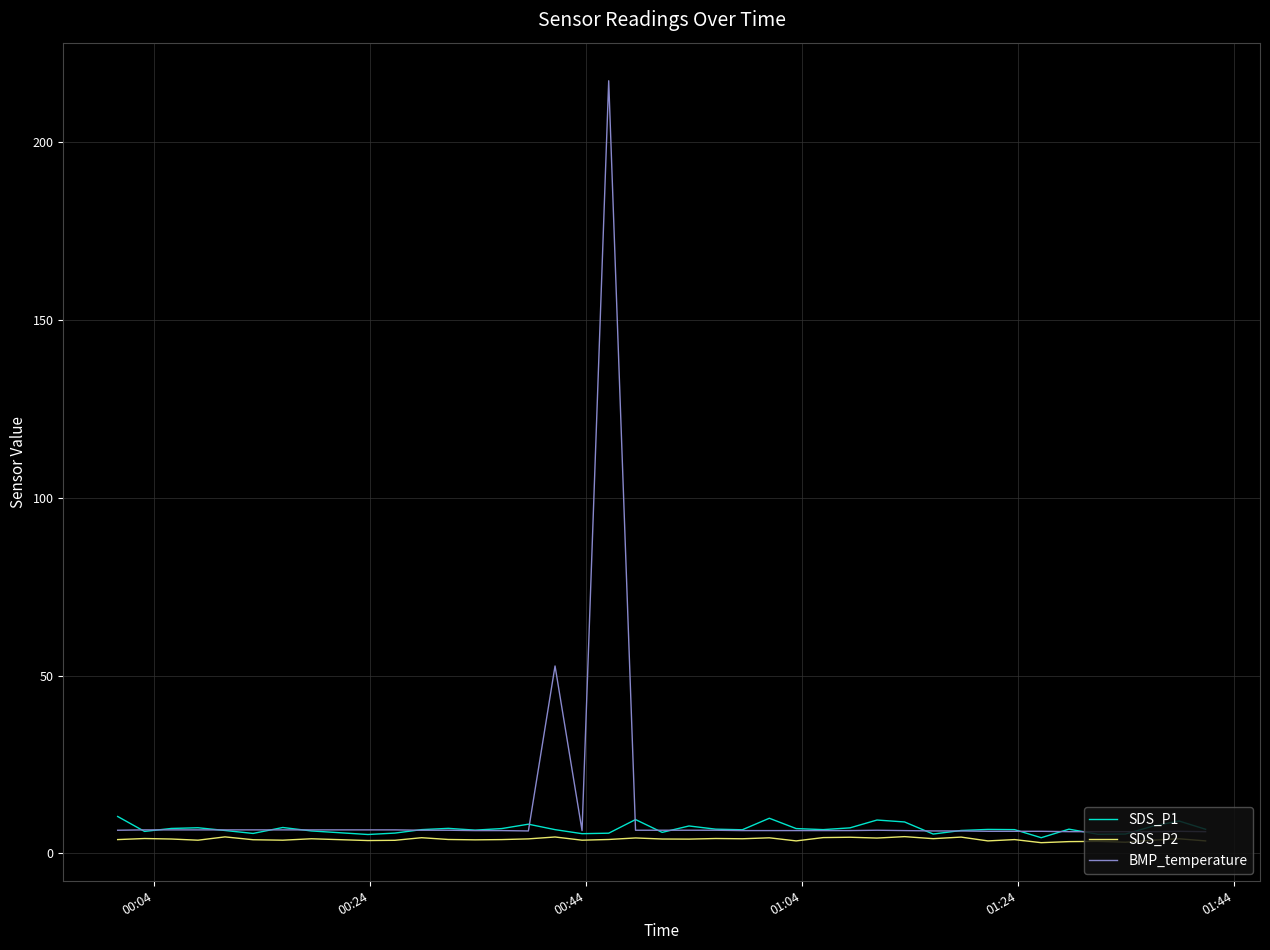

Rank the series by their maximum value, from lowest to highest.

SDS_P2, SDS_P1, BMP_temperature